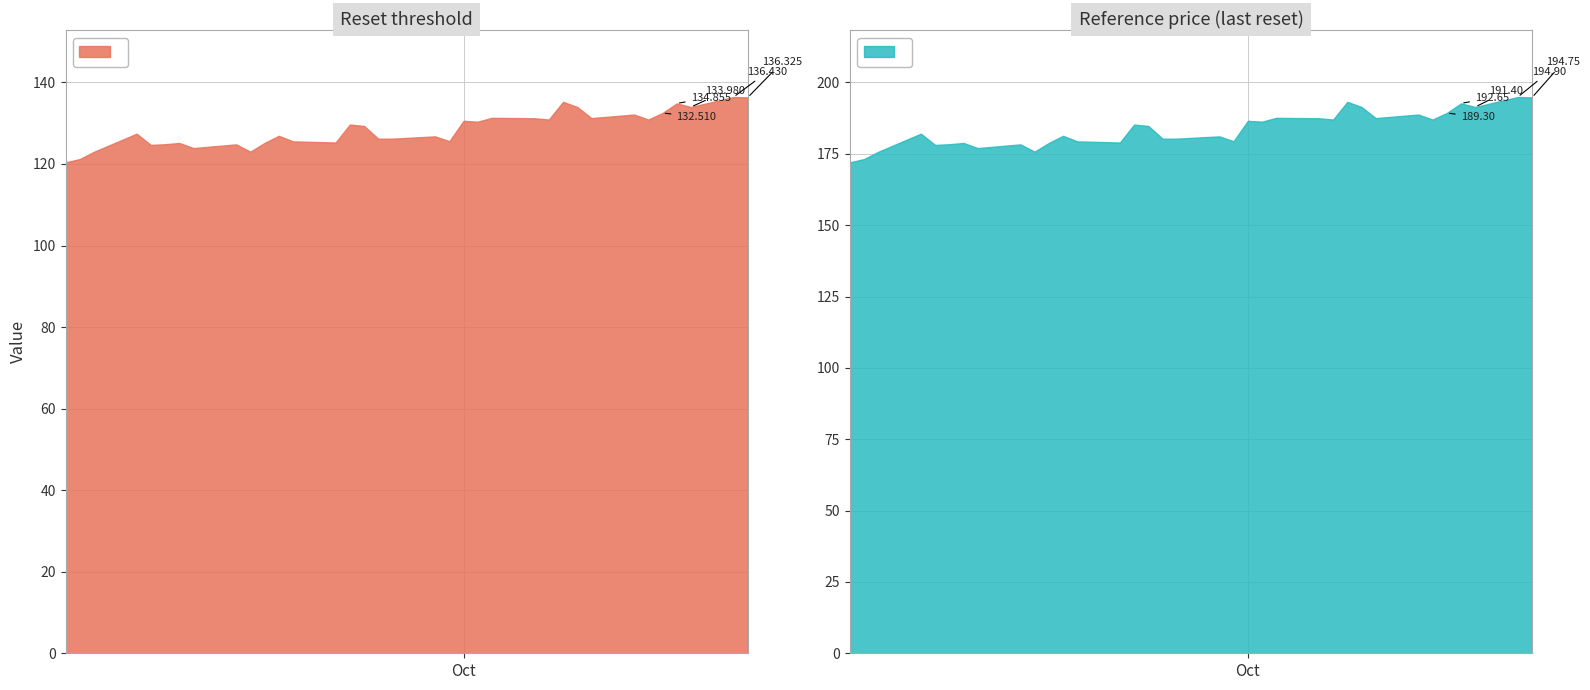

What is the sum of all Reference price (last reset) values?

6424.4